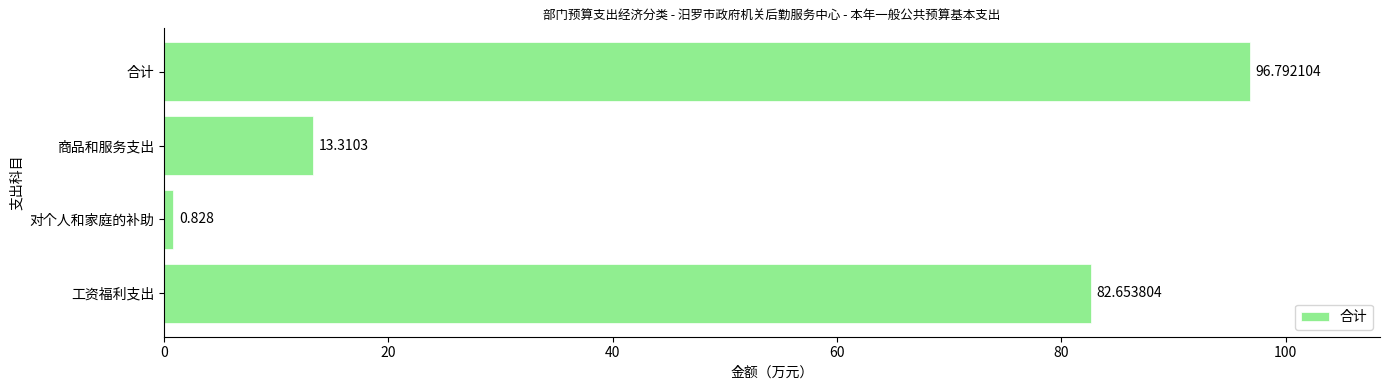

Which category has the lowest value across all series?

对个人和家庭的补助